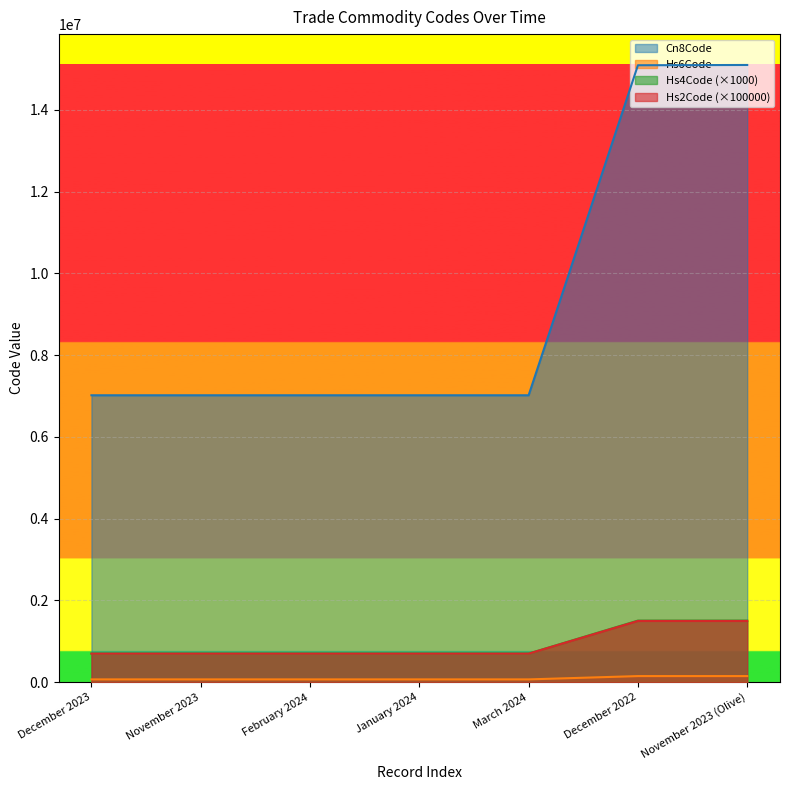

How many series are shown in this chart?

4